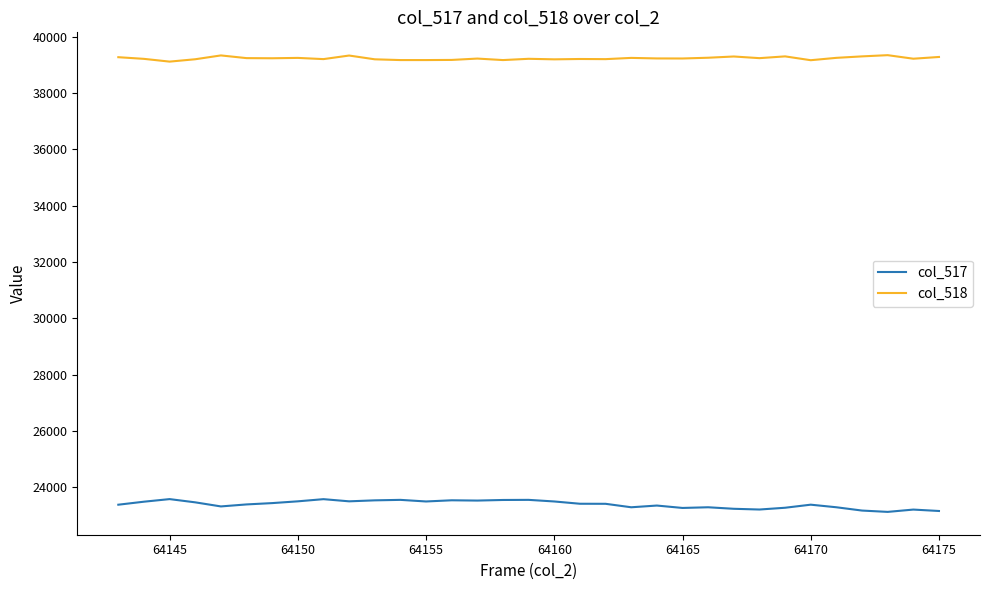

True or false: col_518 and col_517 cross at least once.

False